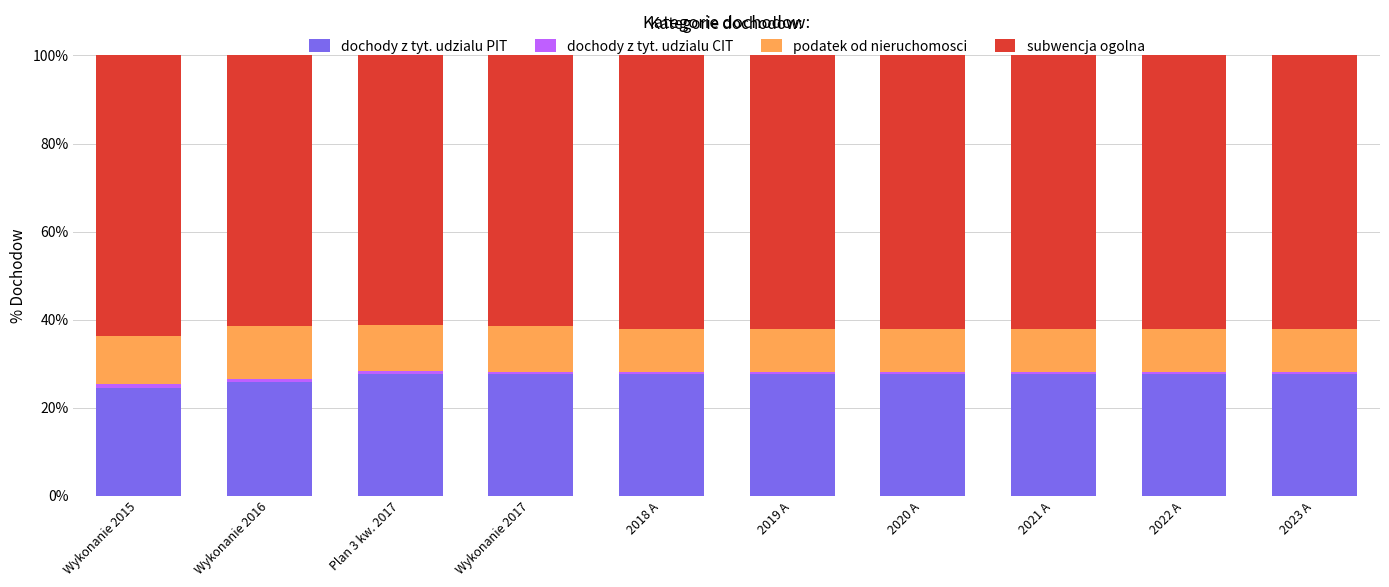

The dochody z tyt. udzialu PIT series shows 25.9 at Wykonanie 2016. True or false?

True